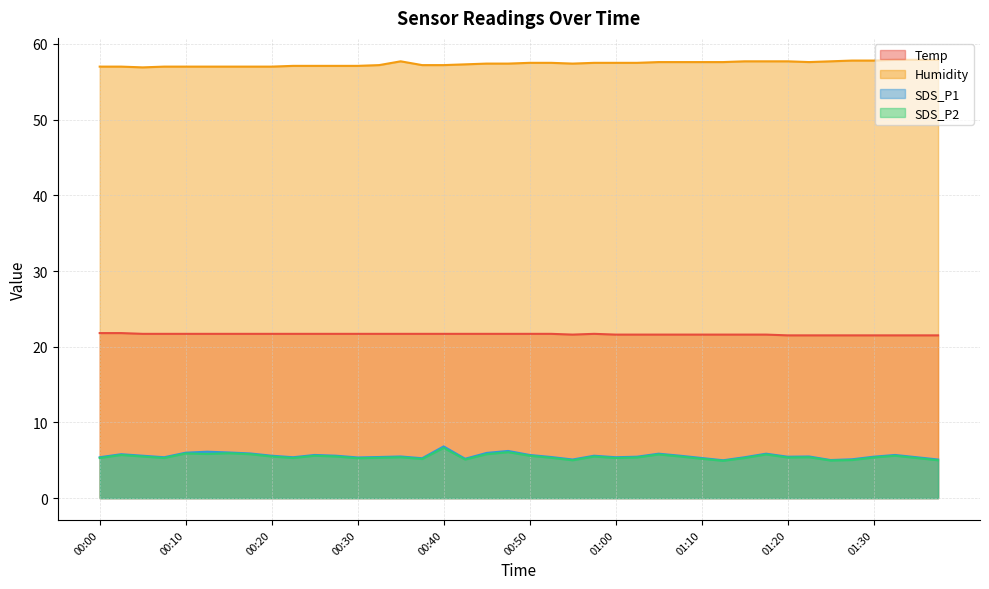

Where is the first local minimum for SDS_P2?

00:08